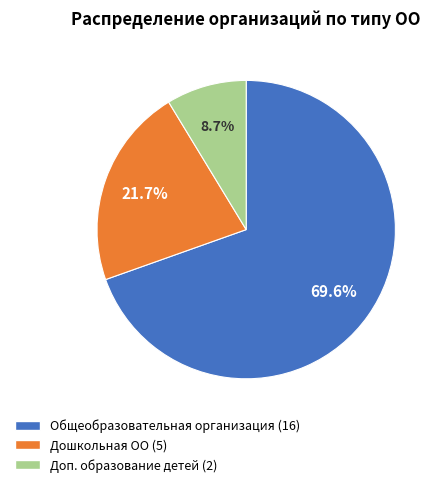

Which slice is the largest?

Общеобразовательная организация